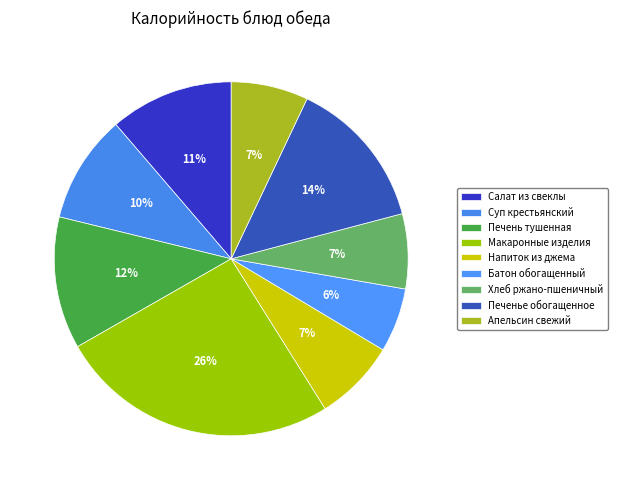

To the nearest percent, what is the difference between the largest and smallest slice percentages?

20%